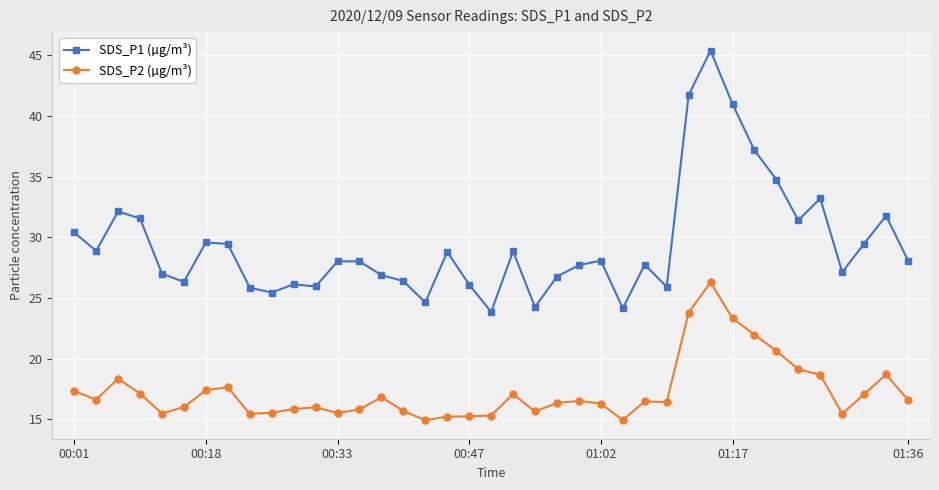

How many series are shown in this chart?

2